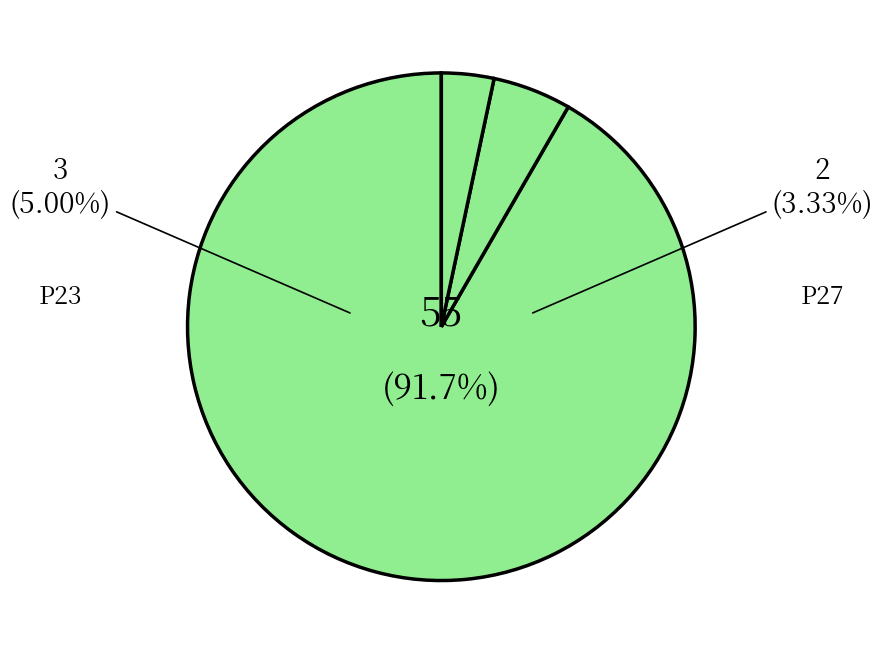

The A4 slice represents 8% of the pie. True or false?

False